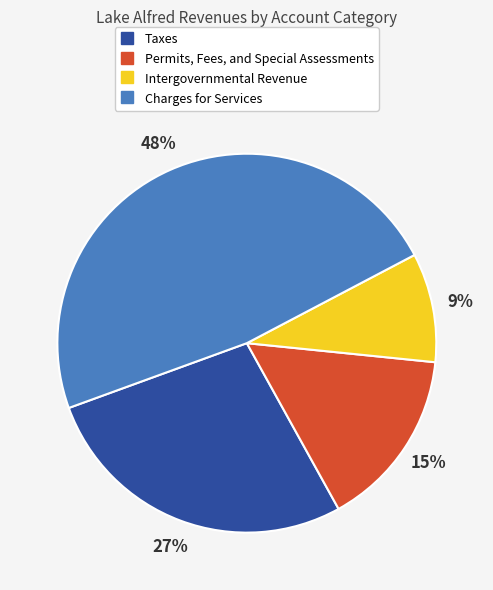

To the nearest percent, what portion does Charges for Services represent?

48%